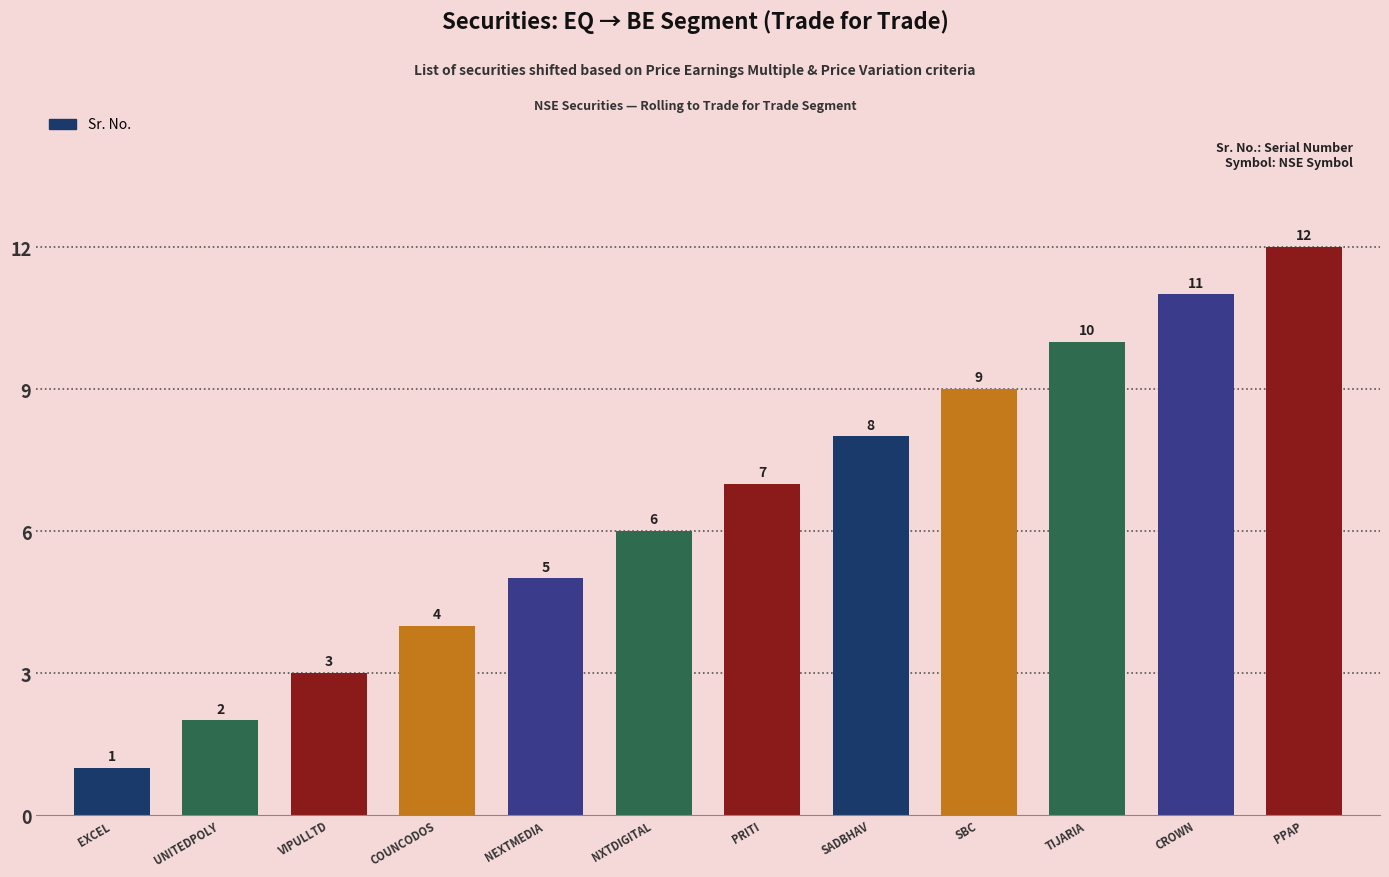

Which has a higher value, SADBHAV or PRITI?

SADBHAV